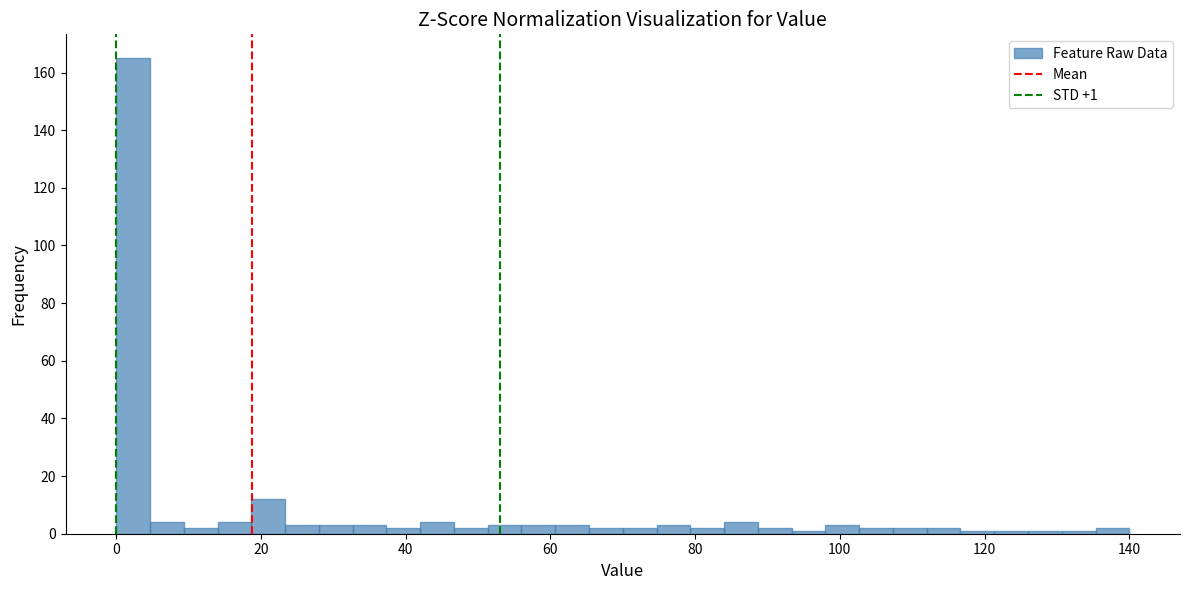

Around what value on the x-axis is the tallest bar? Give the approximate position of its centre, as read against the axis.

2